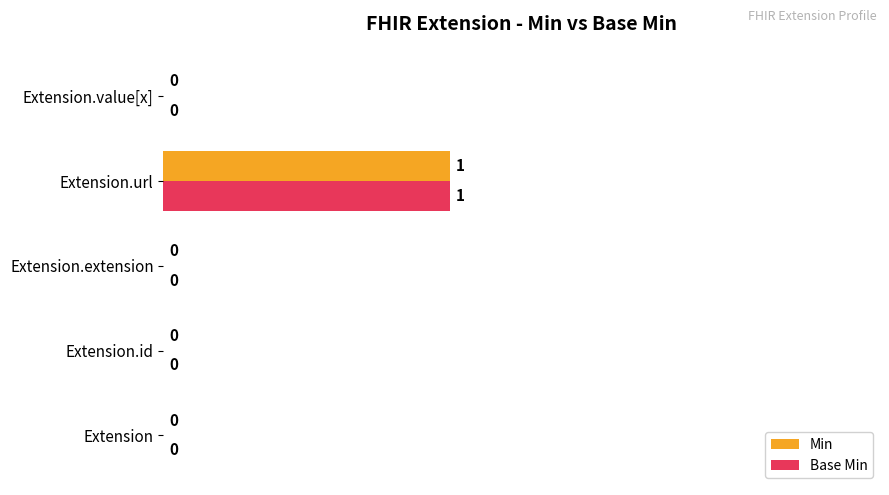

At which label does Min reach its peak?

Extension.url